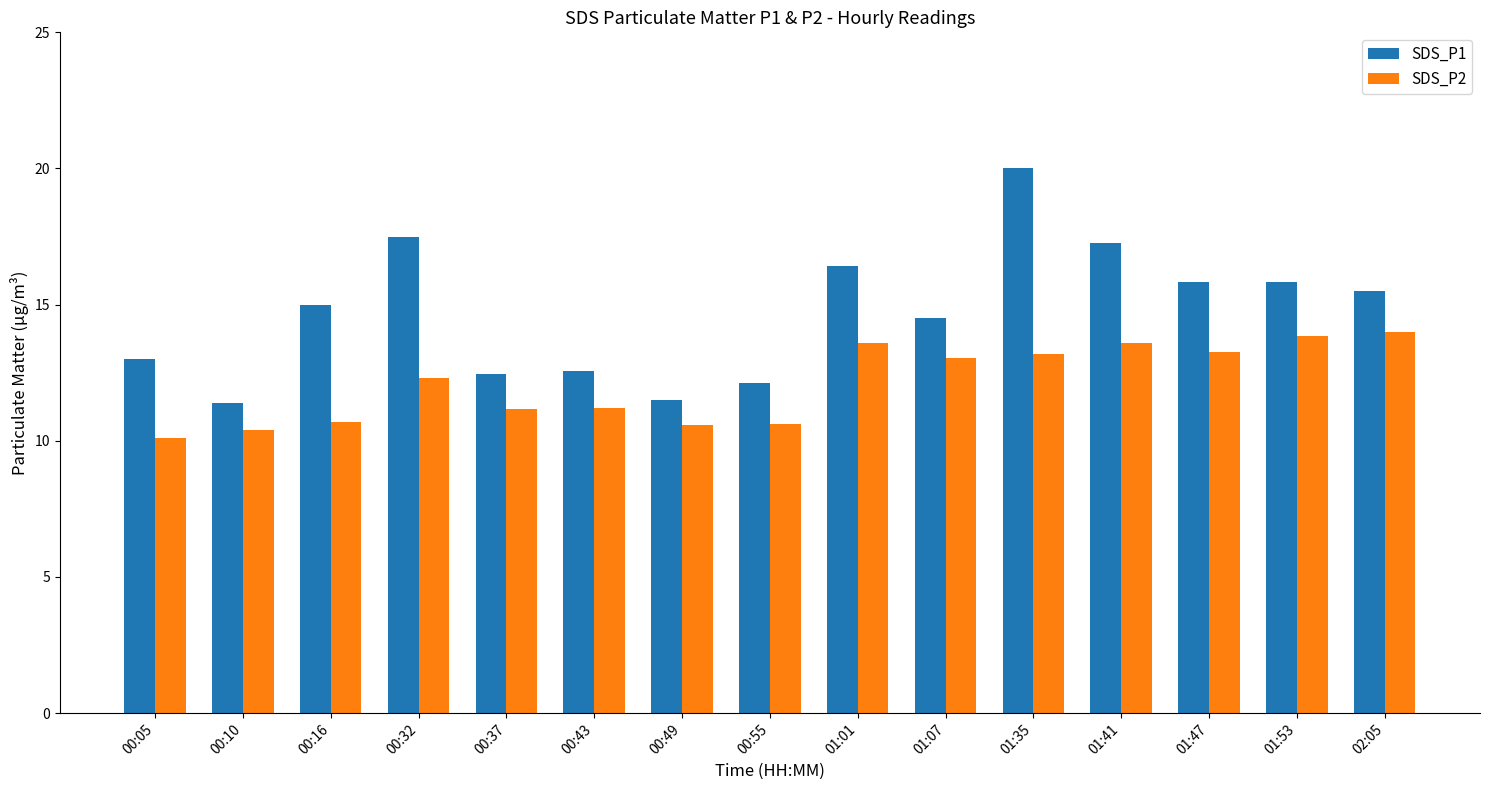

True or false: SDS_P2 has a value of 13.6 at 01:41.

True